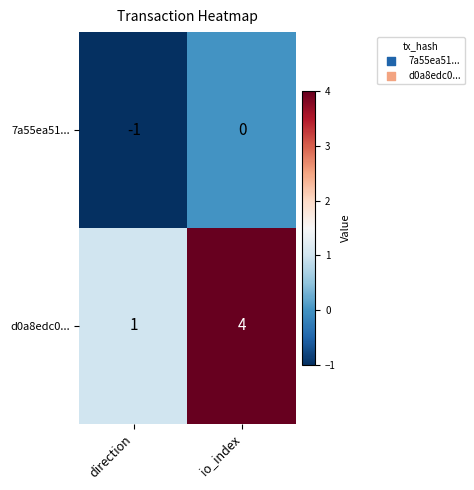

Is it true that 7a55ea51... equals 0 at direction?

False